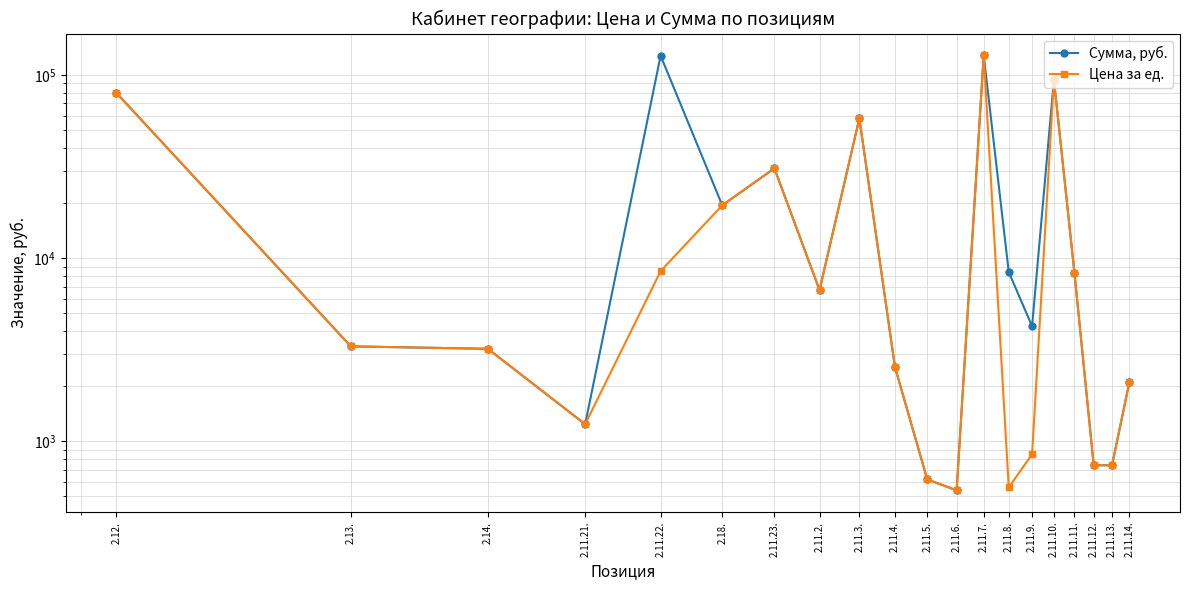

How many lines are shown in the chart?

2